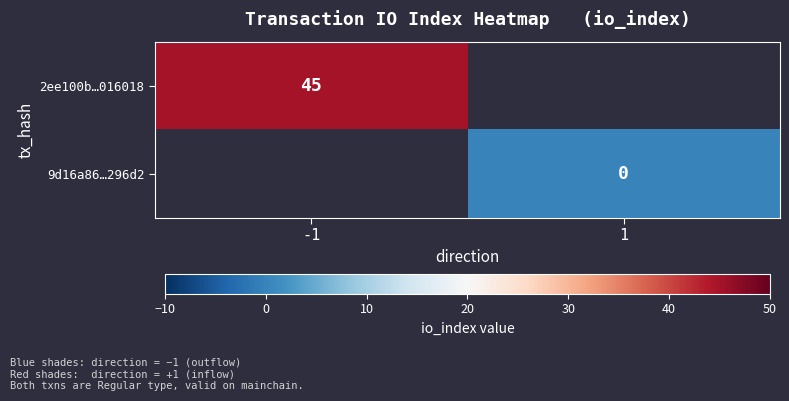

The value of 2ee100b…016018 at -1 is 45. True or false?

True